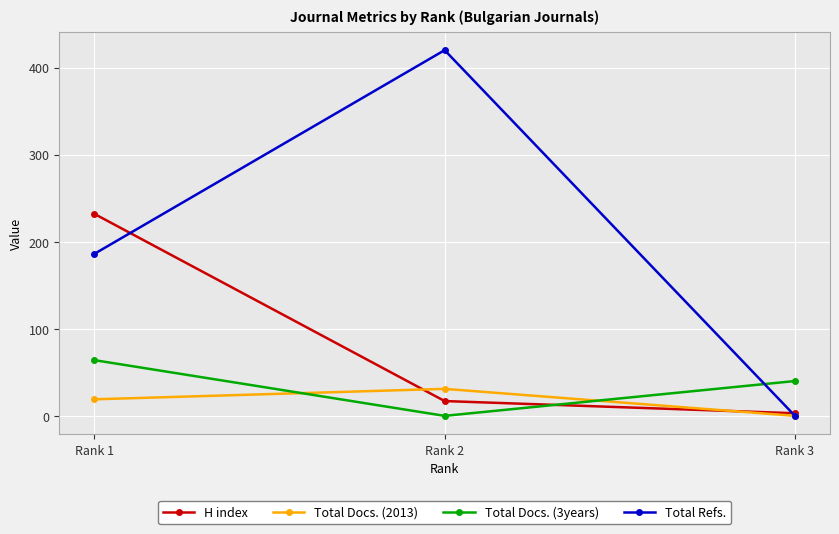

What is the difference between the maximum and second lowest values in the Total Docs. (2013) series?

12